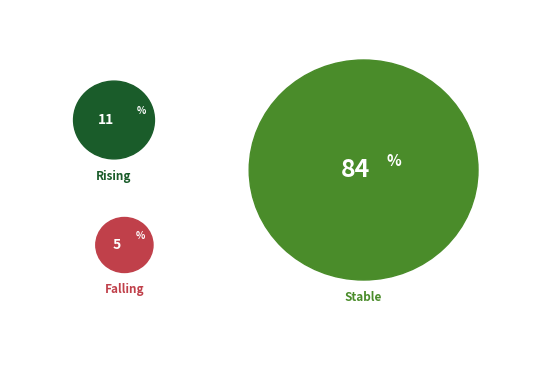

Which slice is the largest?

stable